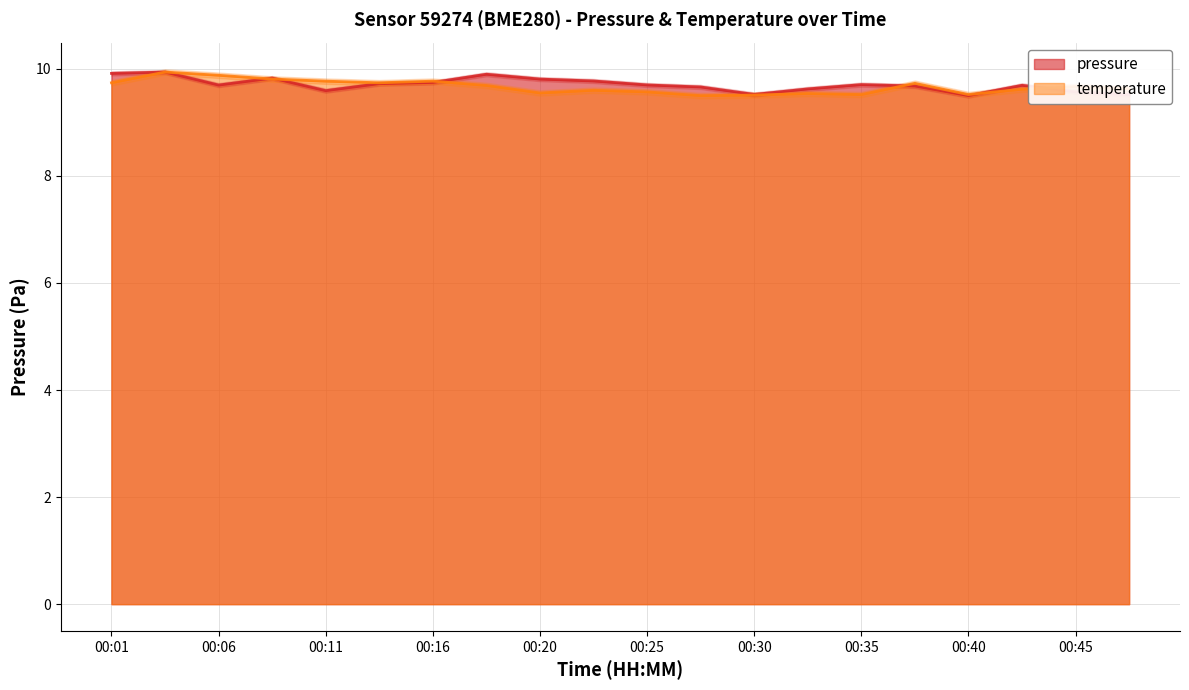

Which series has the largest total across all categories?

pressure